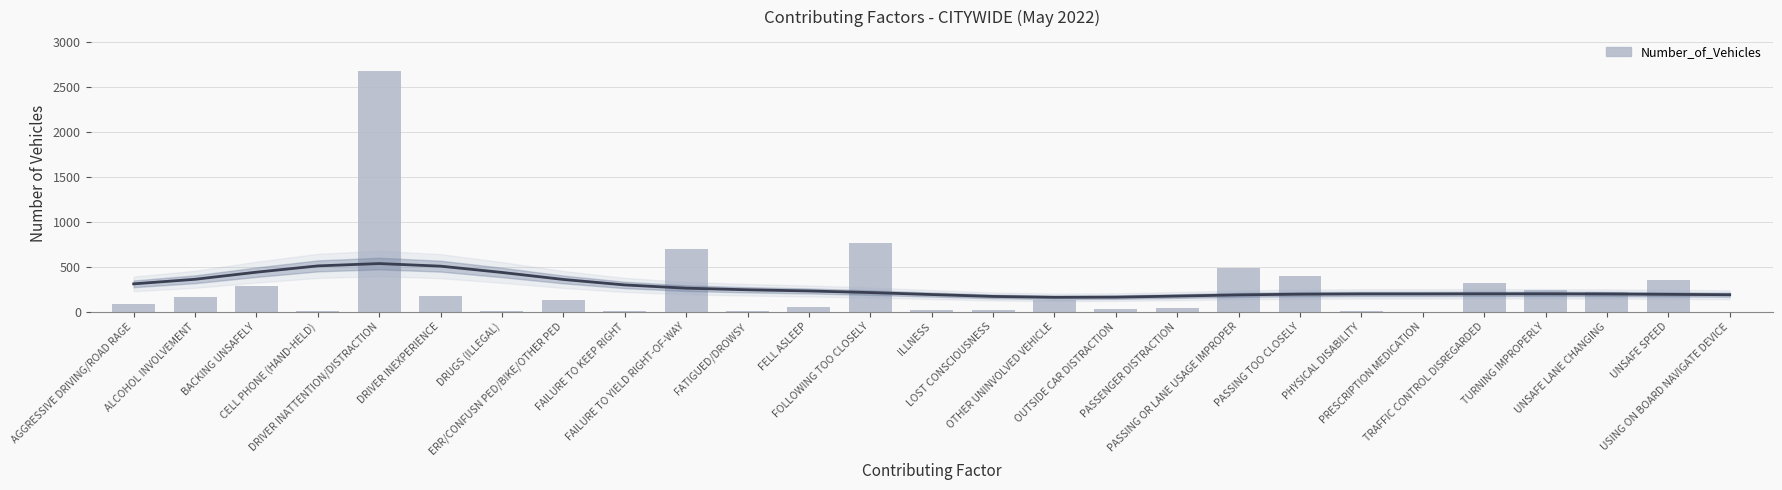

Between OUTSIDE CAR DISTRACTION and UNSAFE SPEED, which is larger?

UNSAFE SPEED